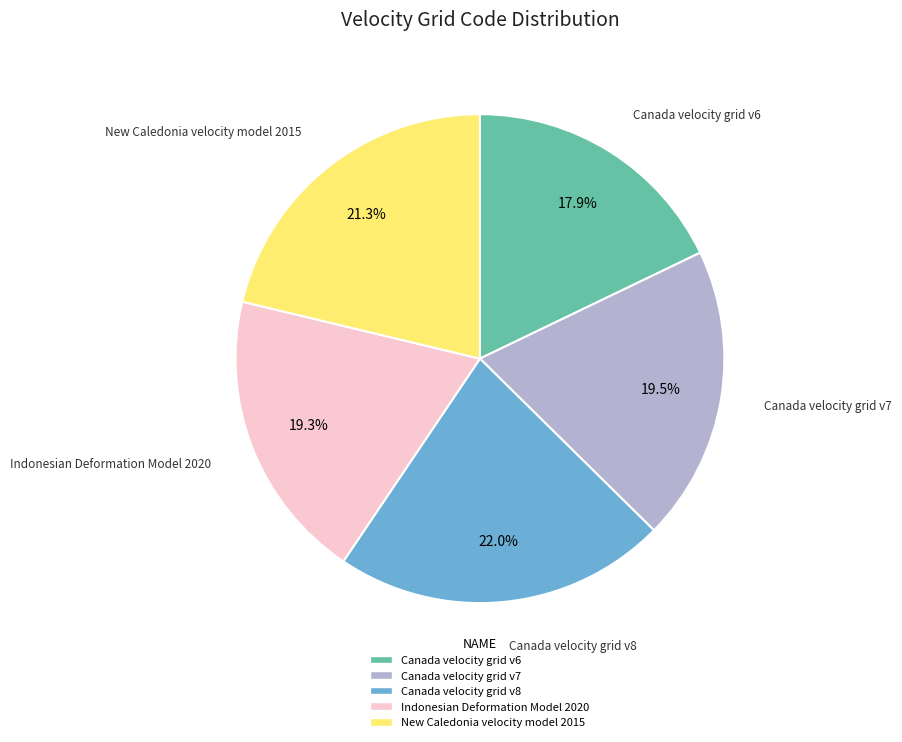

Which slice is the smallest?

Canada velocity grid v6